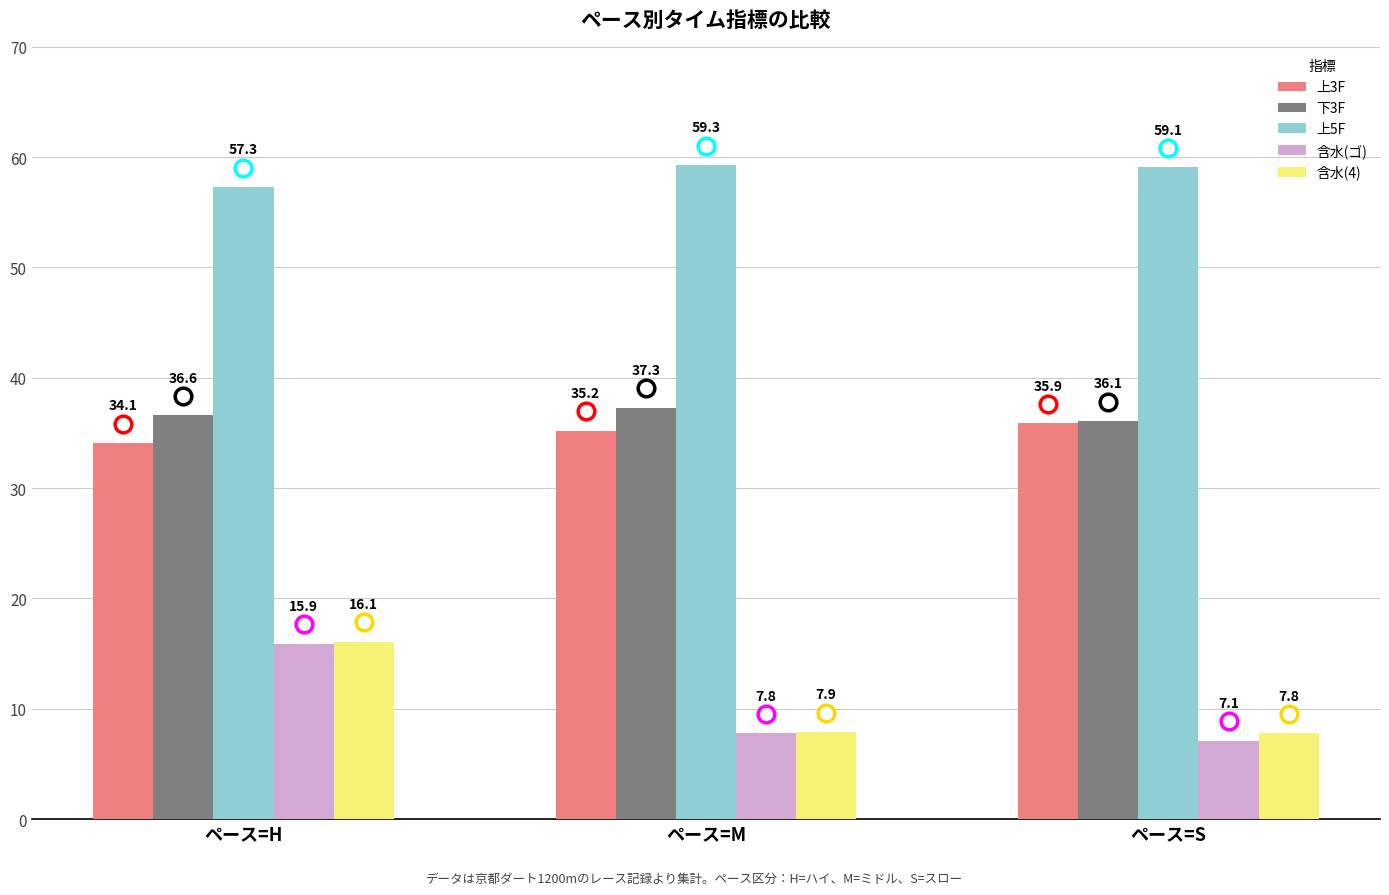

What is the difference between the maximum and second lowest values in the 上5F series?

0.2